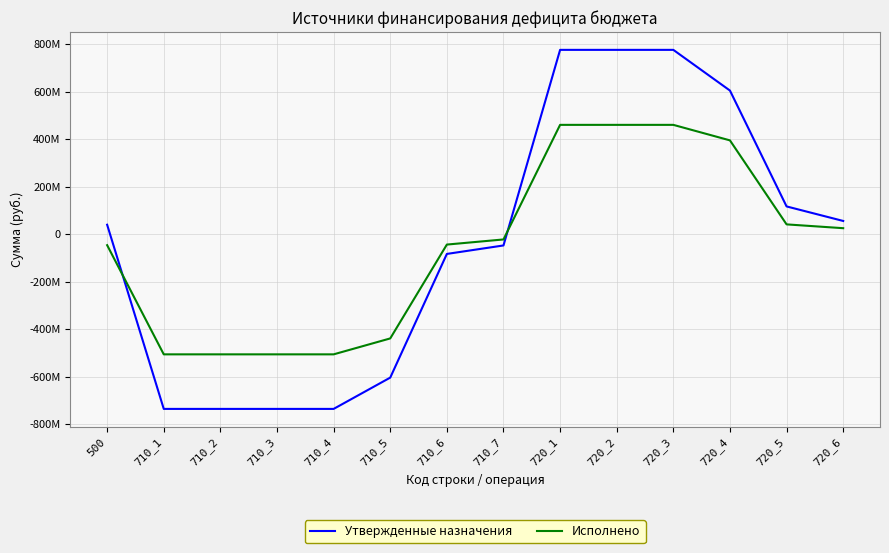

What is the maximum value for Исполнено?

459748770.1